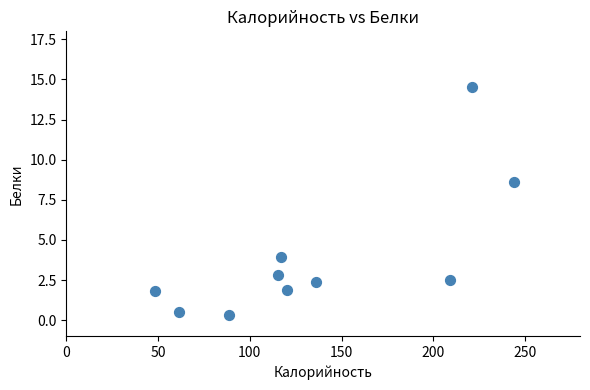

What Y value in the scatter plot is closest to 7?

8.6